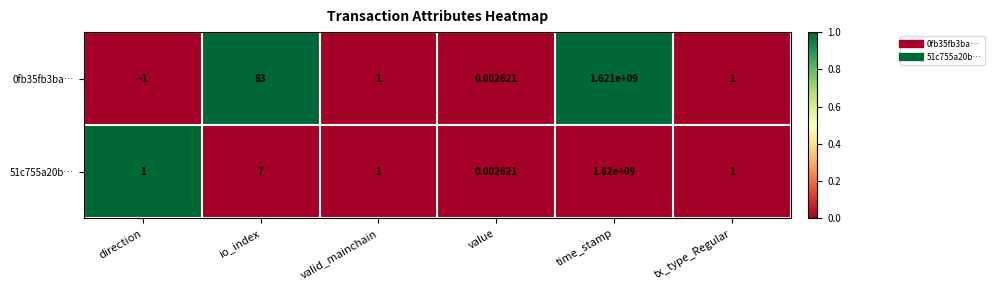

At which label does 0fb35fb3ba… first exceed 1?

io_index